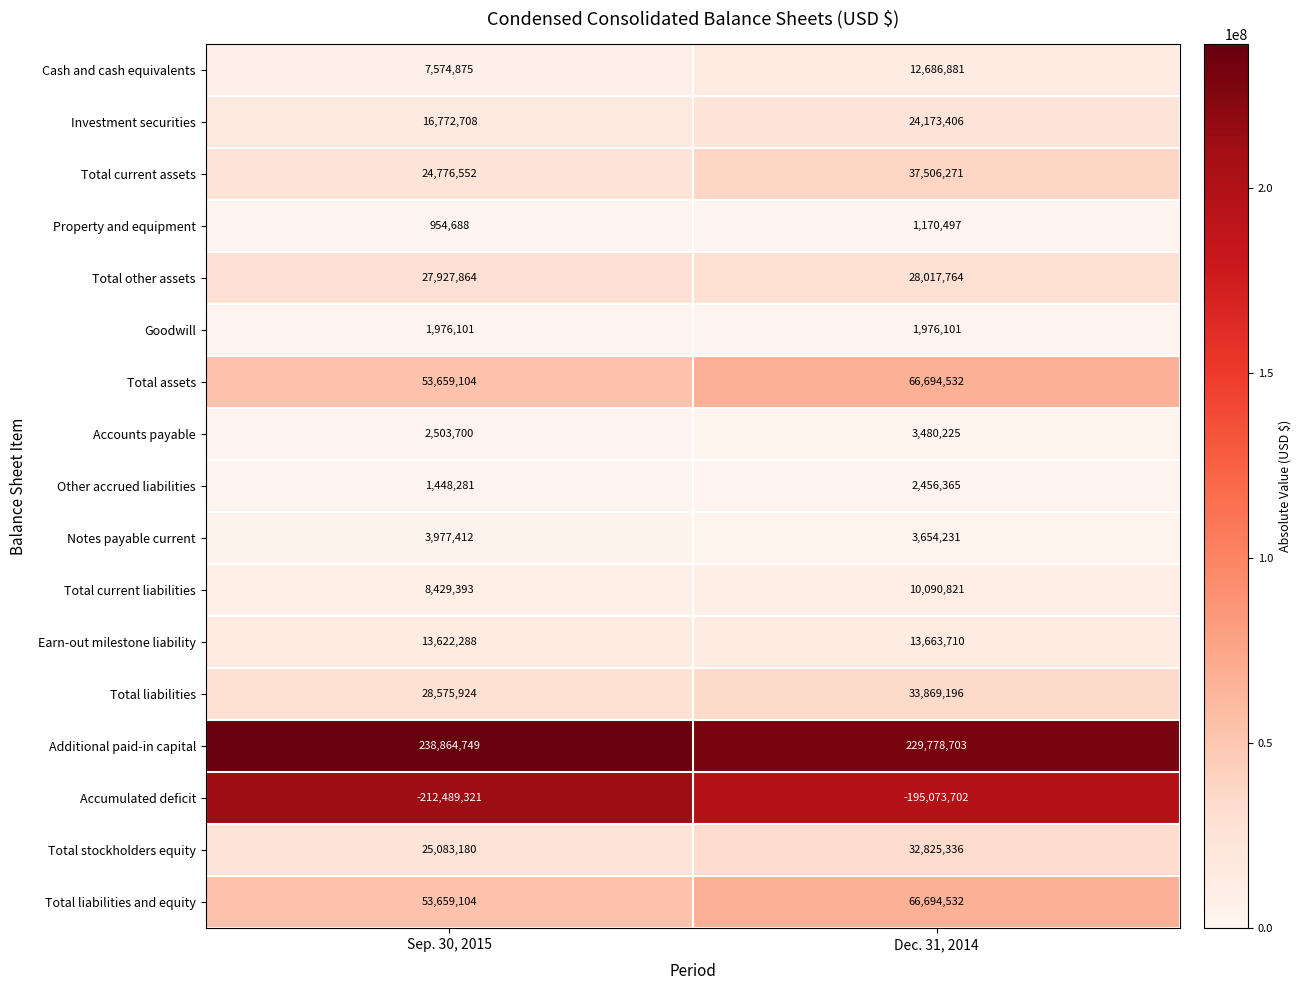

What is the maximum value for Other accrued liabilities?

2456365